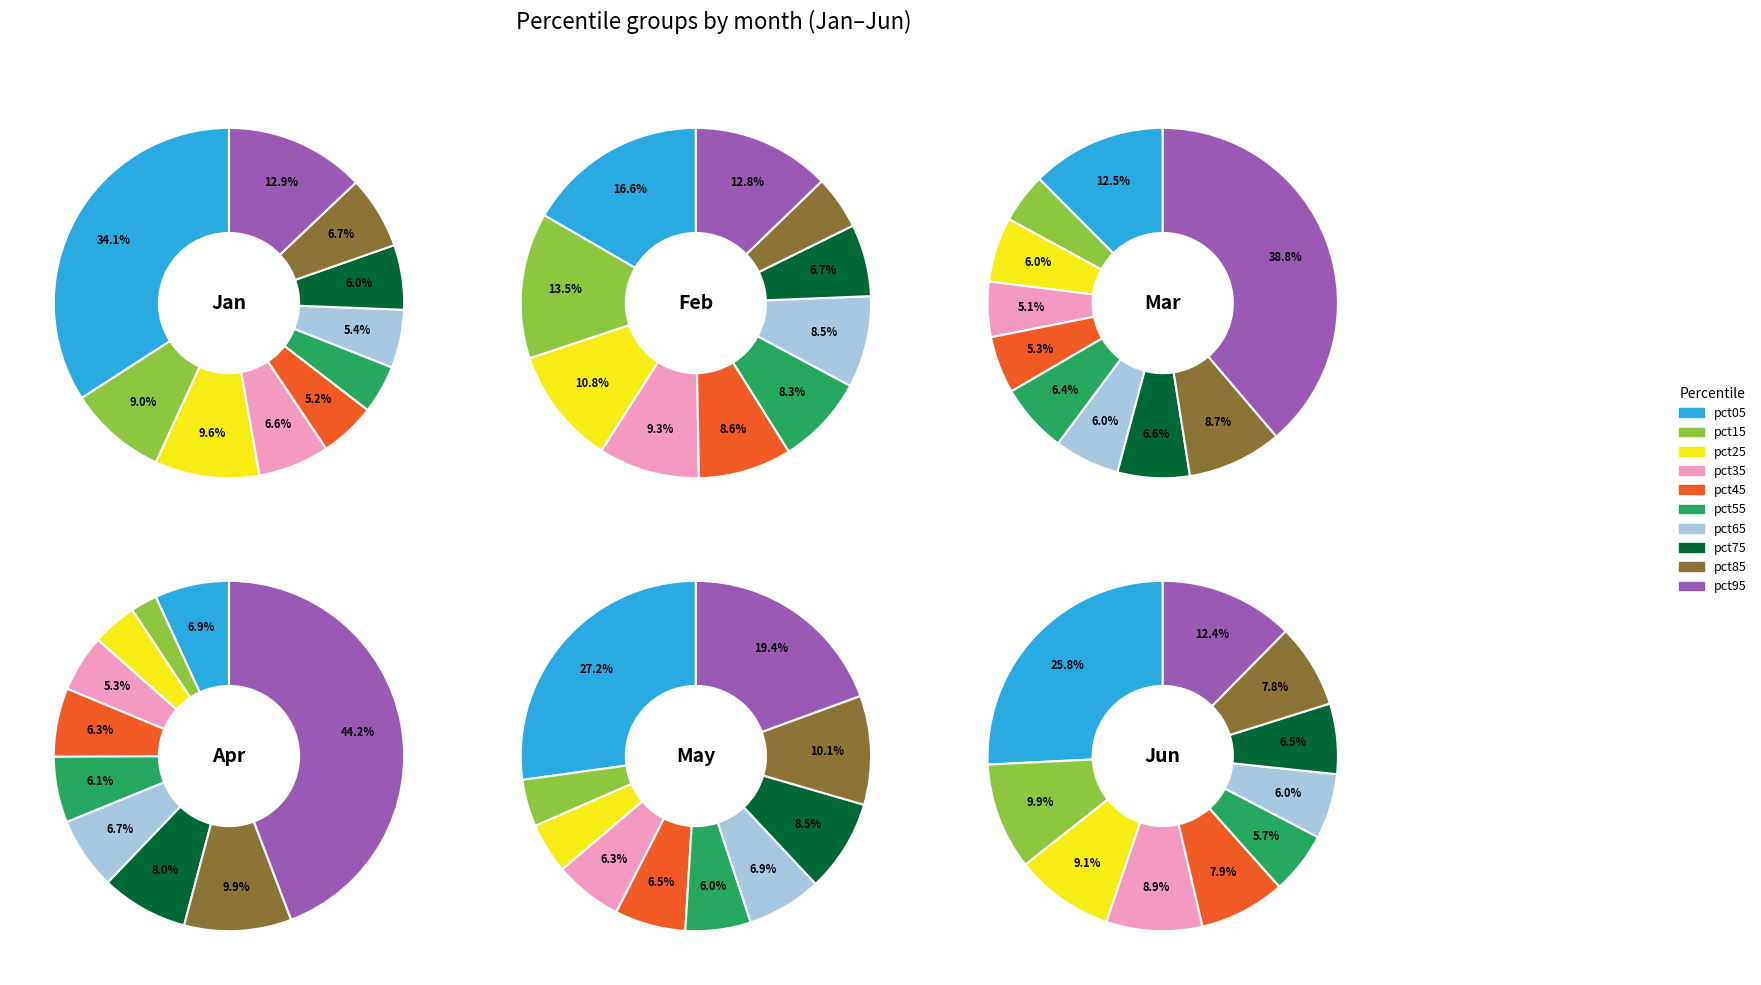

How many segments does this pie chart have?

10